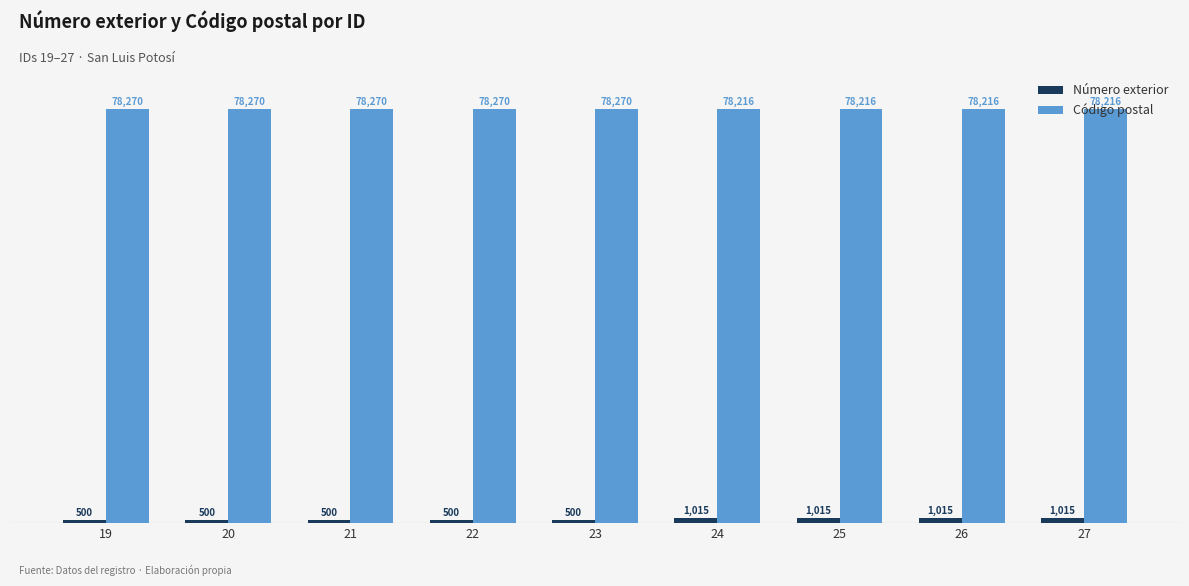

What is the smallest value displayed?

500